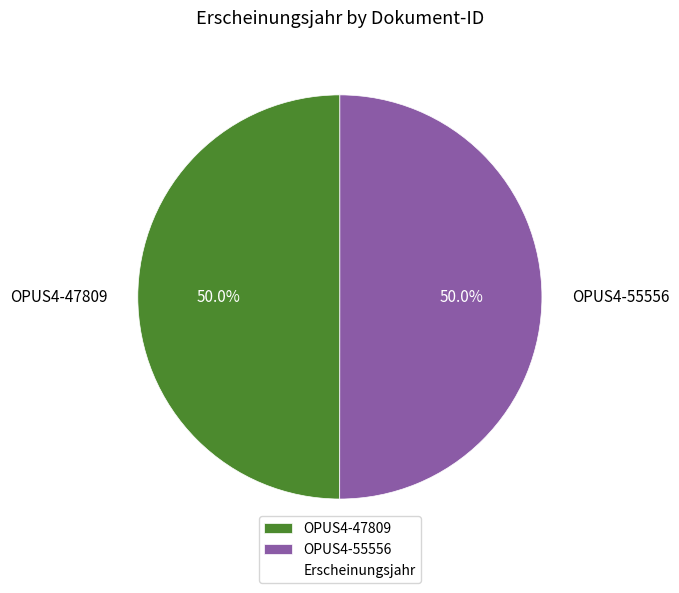

What is the ratio of the value at OPUS4-55556 to the value at OPUS4-47809?

1.0